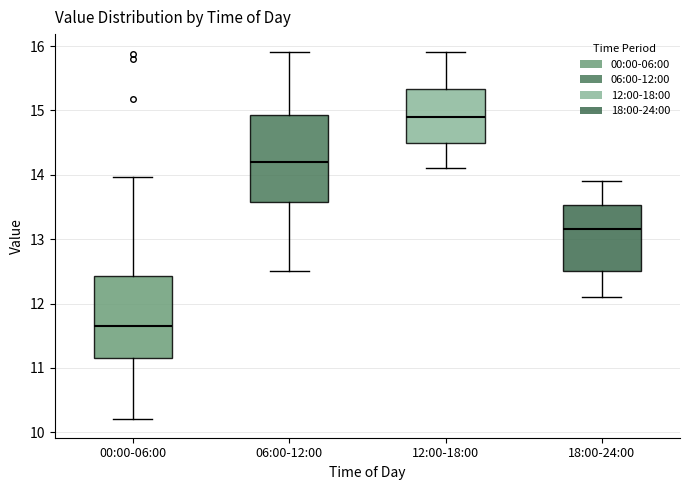

Reading left to right, read every box against the y-axis: the position of its median line, the range the box covers, and the ends of its whiskers. The values are not printed on the chart, so give them approximately, as read against the axis.

00:00-06:00: median 11.7, box 11.2 to 12.4, whiskers 10.2 to 14.0
06:00-12:00: median 14.2, box 13.6 to 14.9, whiskers 12.5 to 15.9
12:00-18:00: median 14.9, box 14.5 to 15.3, whiskers 14.1 to 15.9
18:00-24:00: median 13.2, box 12.5 to 13.5, whiskers 12.1 to 13.9